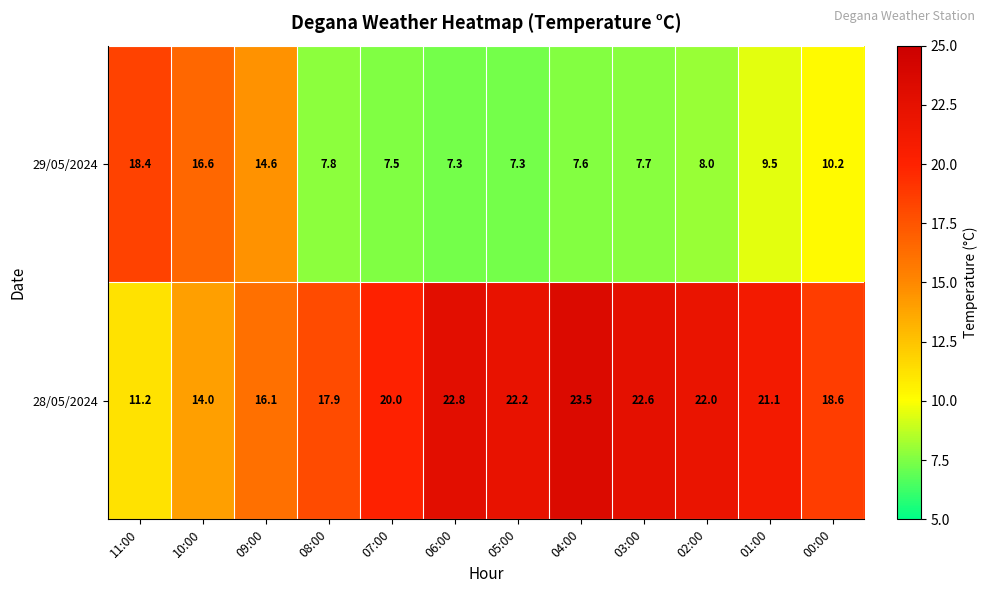

What is the smallest value displayed?

7.3